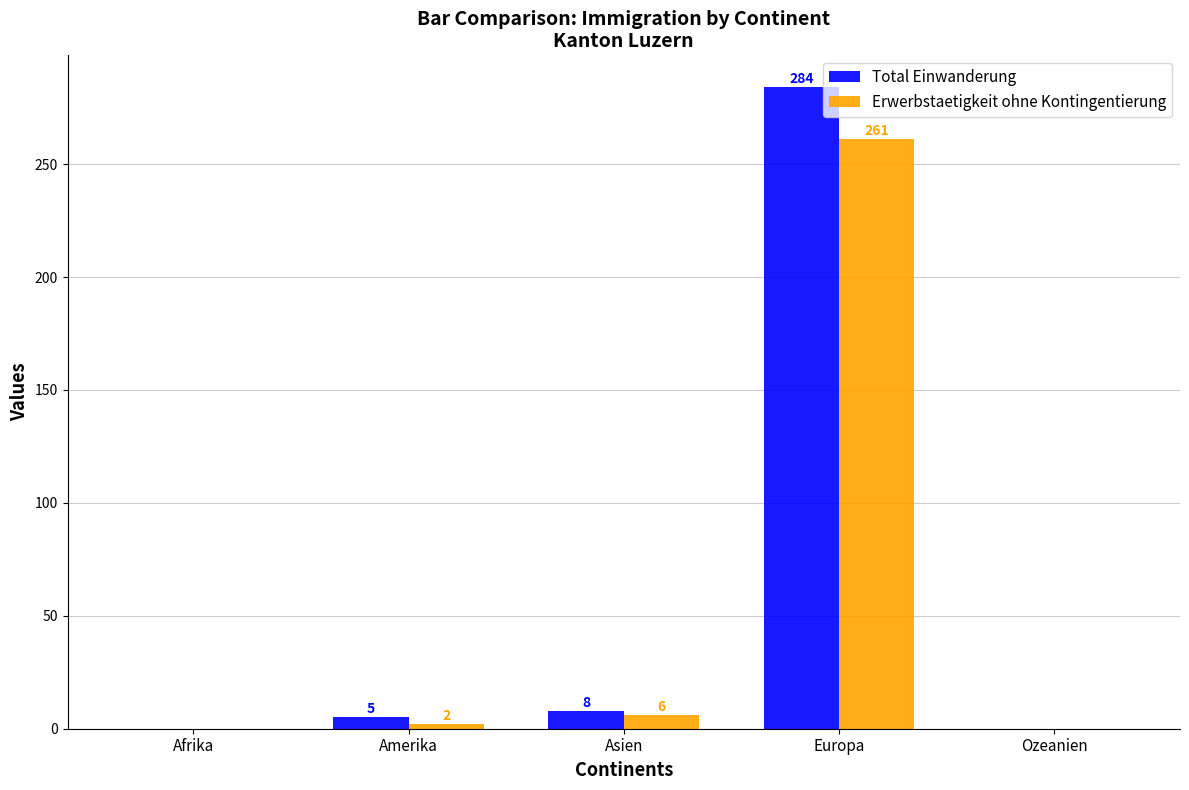

Which category has the highest value in the Total Einwanderung series?

Europa